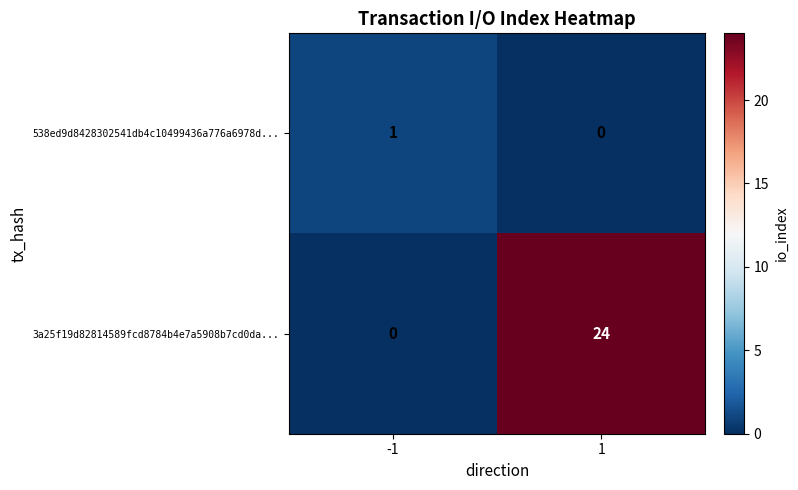

Read the 3a25f19d82814589fcd8784b4e7a5908b7cd0da... value at 1, to the nearest 10.

20